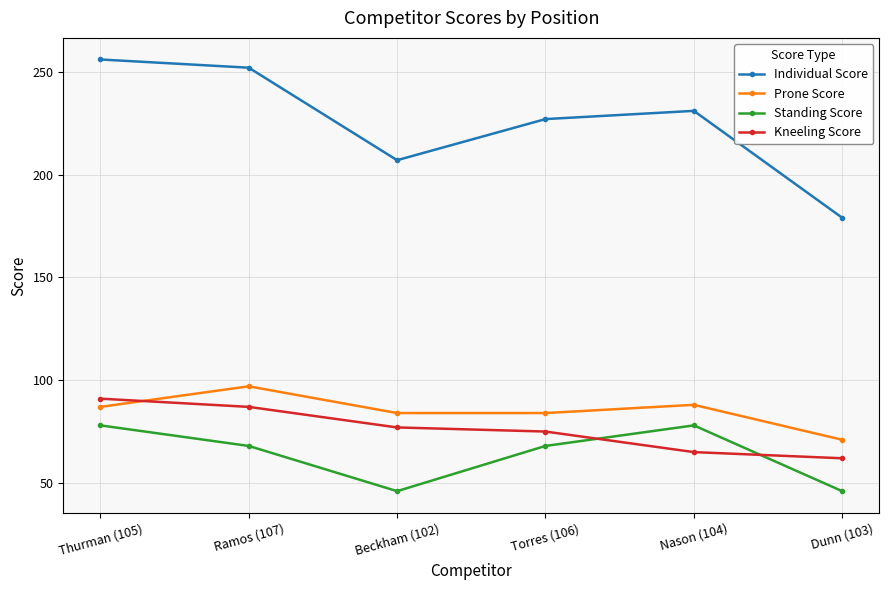

Which series has the largest range (max minus min)?

Individual Score